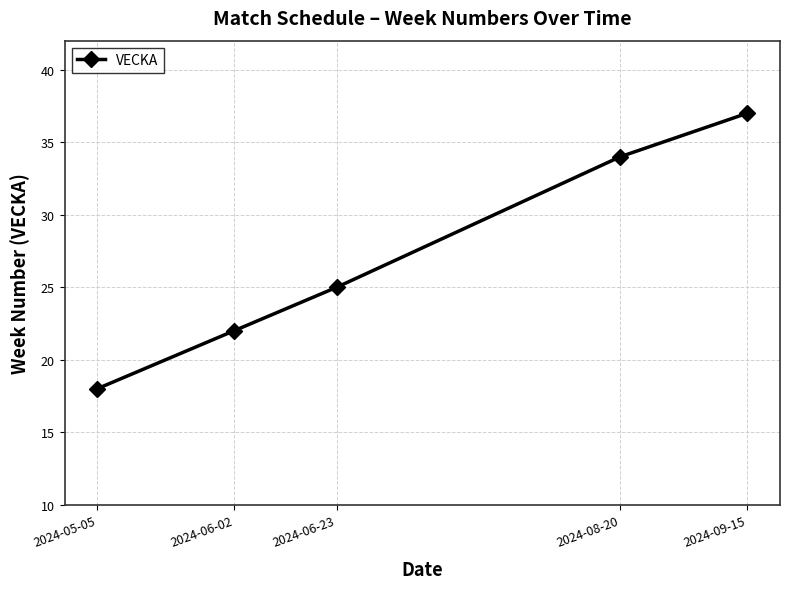

Which label corresponds to the smallest value in the chart?

2024-05-05